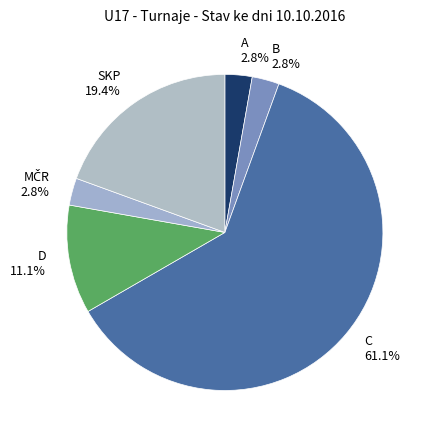

Count the number of slices in the pie.

6